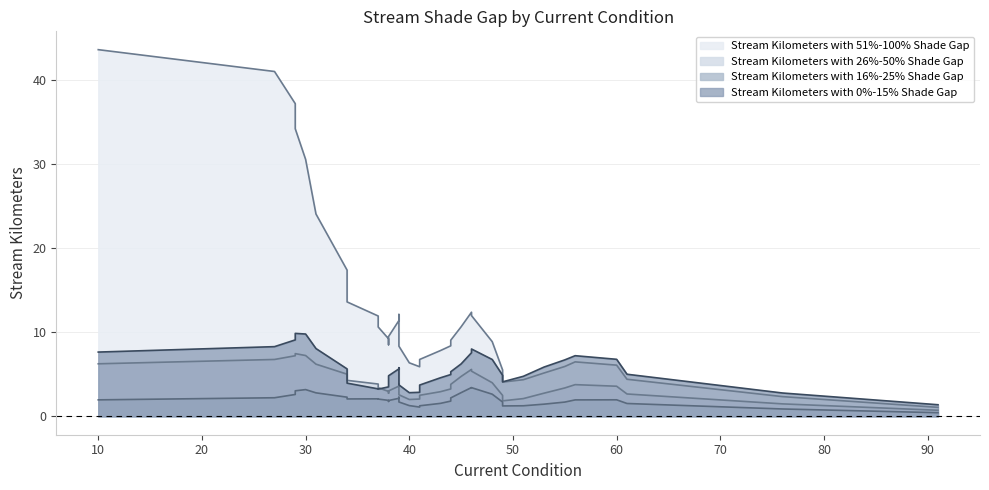

Does the chart have visible grid lines?

Yes